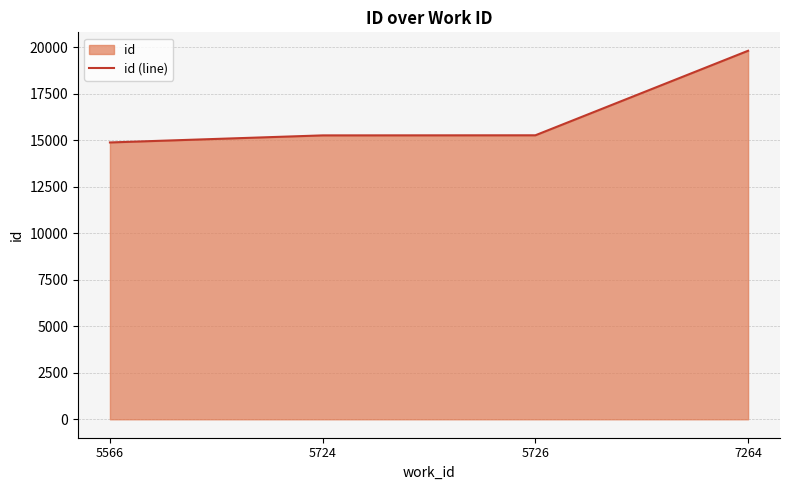

What is the difference between the maximum and minimum values?

4927